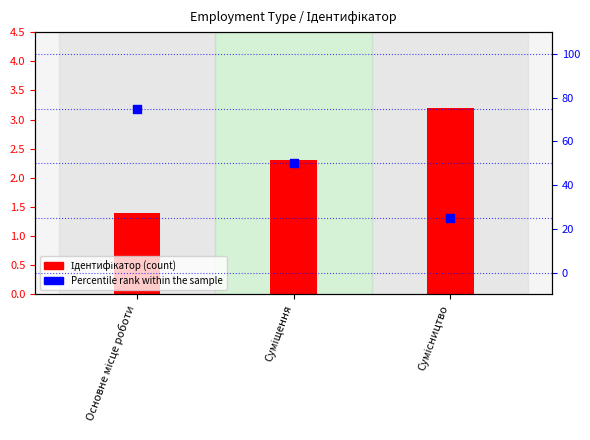

Which series has the largest Y range (max minus min)?

Percentile rank within the sample